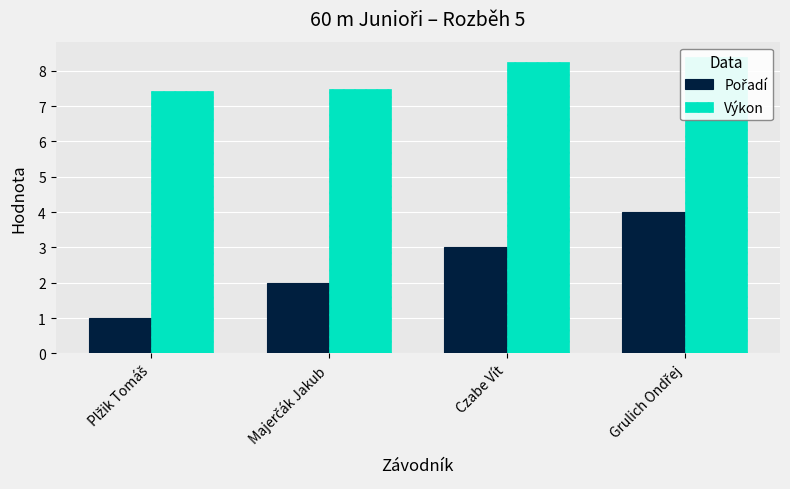

What is the difference between the second highest and minimum values in the Výkon series?

0.8